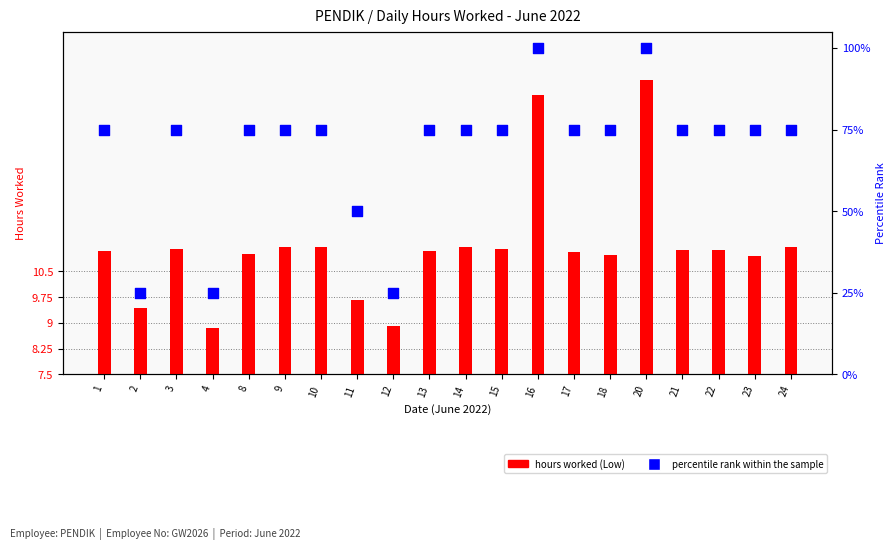

Which has a higher value, 22 or 15?

22